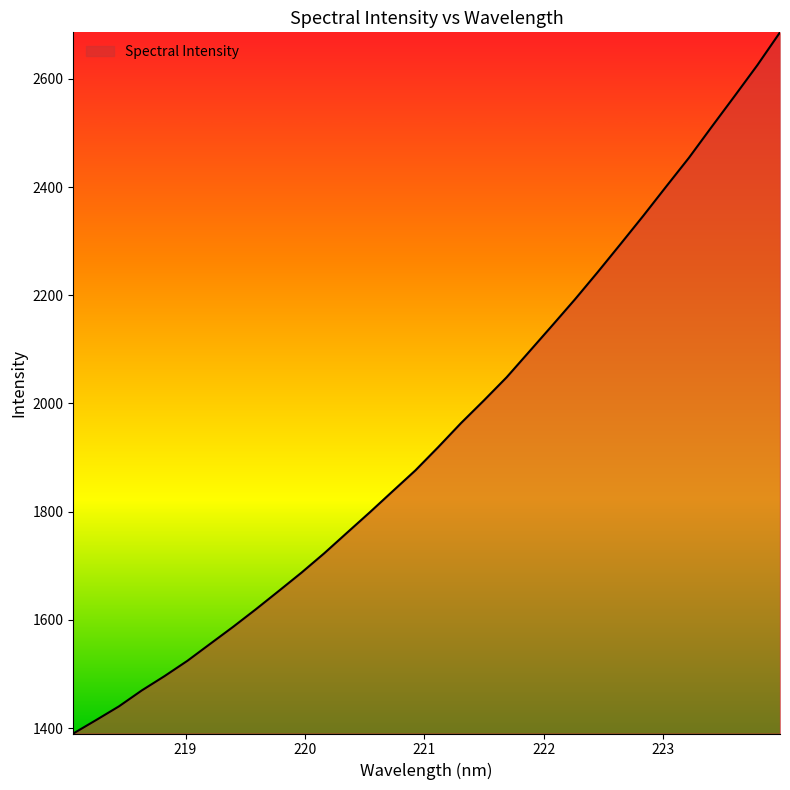

What is the difference between the maximum and minimum values?

1296.2